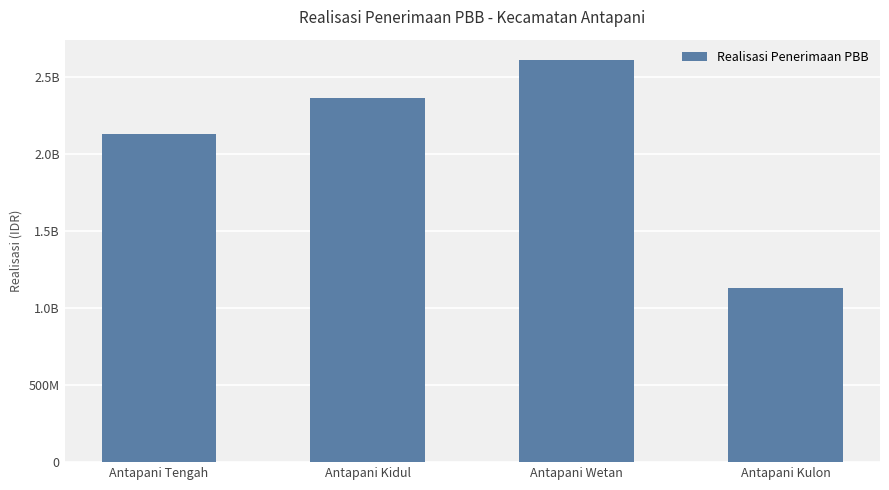

What is the label of the 4th bar from the left?

Antapani Kulon